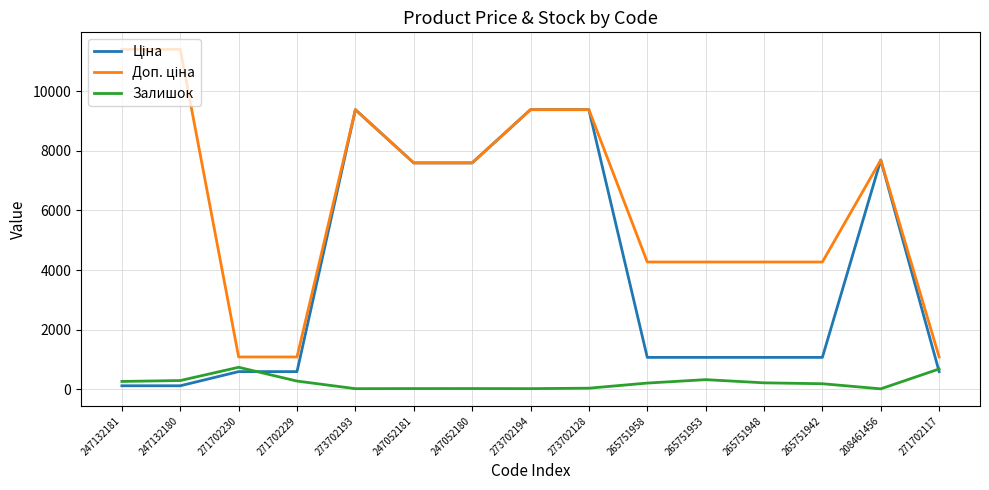

What is the difference between the highest and lowest values at 271702229?

809.7